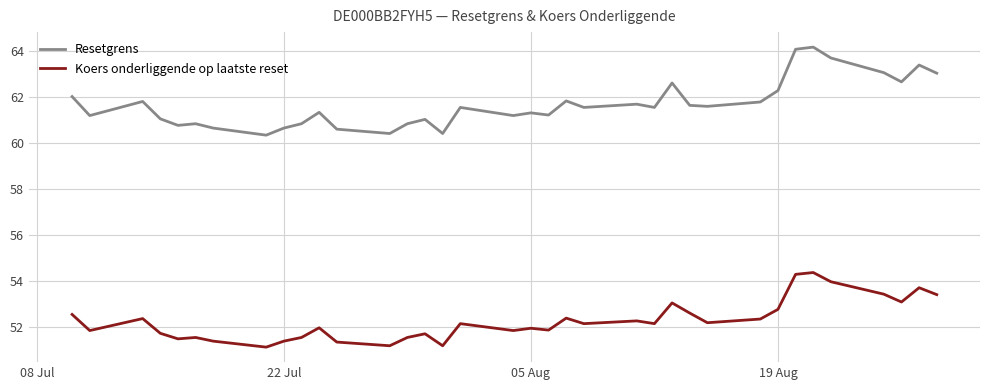

True or false: Resetgrens and Koers onderliggende op laatste reset cross at least once.

False